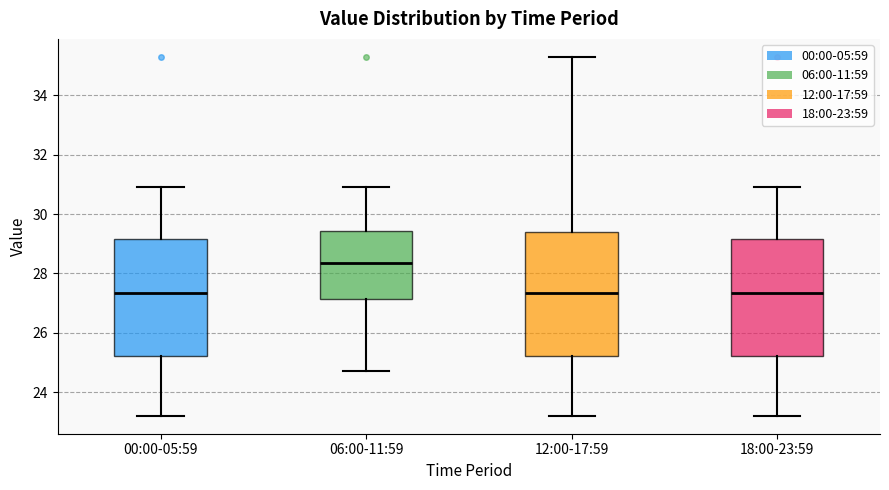

Reading left to right, read every box against the y-axis: the position of its median line, the range the box covers, and the ends of its whiskers. The values are not printed on the chart, so give them approximately, as read against the axis.

00:00-05:59: median 27.4, box 25.2 to 29.2, whiskers 23.2 to 31.0
06:00-11:59: median 28.4, box 27.2 to 29.4, whiskers 24.8 to 31.0
12:00-17:59: median 27.4, box 25.2 to 29.4, whiskers 23.2 to 35.4
18:00-23:59: median 27.4, box 25.2 to 29.2, whiskers 23.2 to 31.0